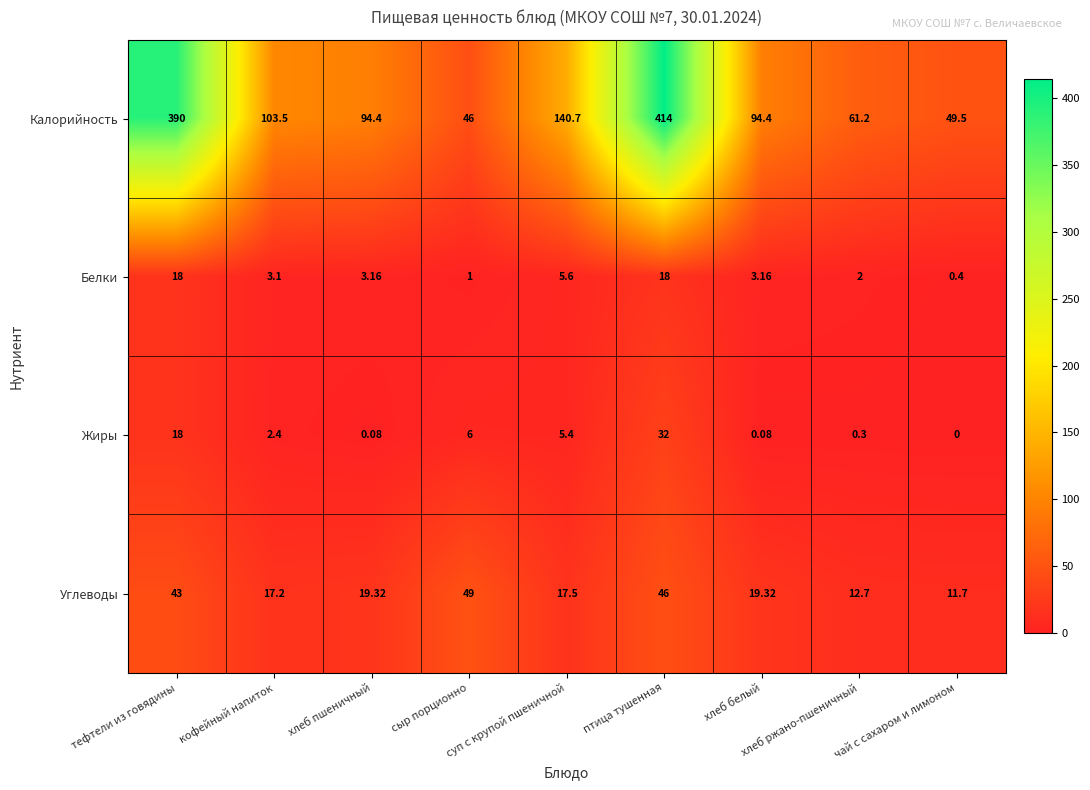

Rank the series by their maximum value, from lowest to highest.

Белки, Жиры, Углеводы, Калорийность